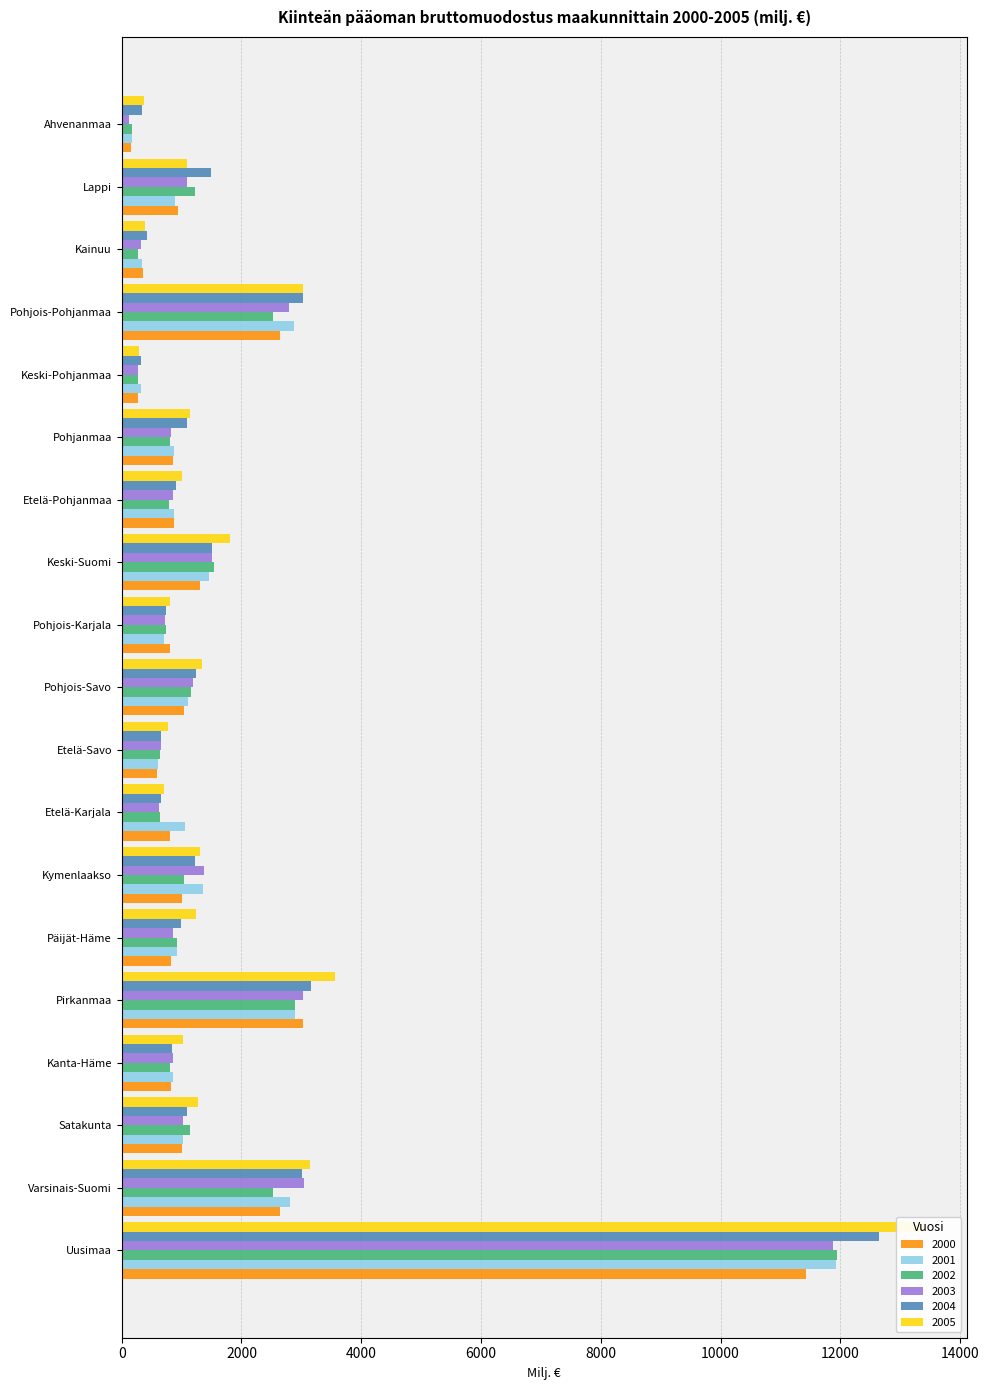

Reading left to right, transcribe all the data shown in this chart.

2000: 11426.9	2640.0	1012.7	829.4	3026.2	823.6	999.1	797.9	592.9	1034.2	805.5	1304.6	870.8	852.2	276.7	2644.3	354.6	942.3	158.8
2001: 11932.1	2810.0	1029.5	851.1	2888.0	924.3	1356.5	1052.9	600.7	1101.9	697.8	1462.5	877.5	880.6	318.6	2874.2	331.2	894.4	170.4
2002: 11942.1	2525.8	1135.5	799.3	2885.1	918.9	1036.3	636.8	642.4	1155.5	732.7	1545.5	786.6	812.8	273.4	2521.1	279.3	1223.8	173.4
2003: 11875.4	3046.4	1015.4	855.8	3024.6	848.7	1379.9	622.0	659.8	1196.1	728.5	1514.3	850.1	829.6	268.7	2797.2	329.8	1093.2	123.7
2004: 12649.3	3012.7	1083.1	845.3	3154.6	989.0	1222.9	654.7	649.4	1233.5	747.3	1501.6	909.1	1082.7	326.5	3023.8	415.3	1496.6	332.4
2005: 13435.3	3143.9	1267.9	1025.3	3561.1	1240.0	1300.4	705.8	776.1	1340.3	798.6	1808.4	1012.5	1143.9	296.6	3031.8	395.2	1083.6	372.1